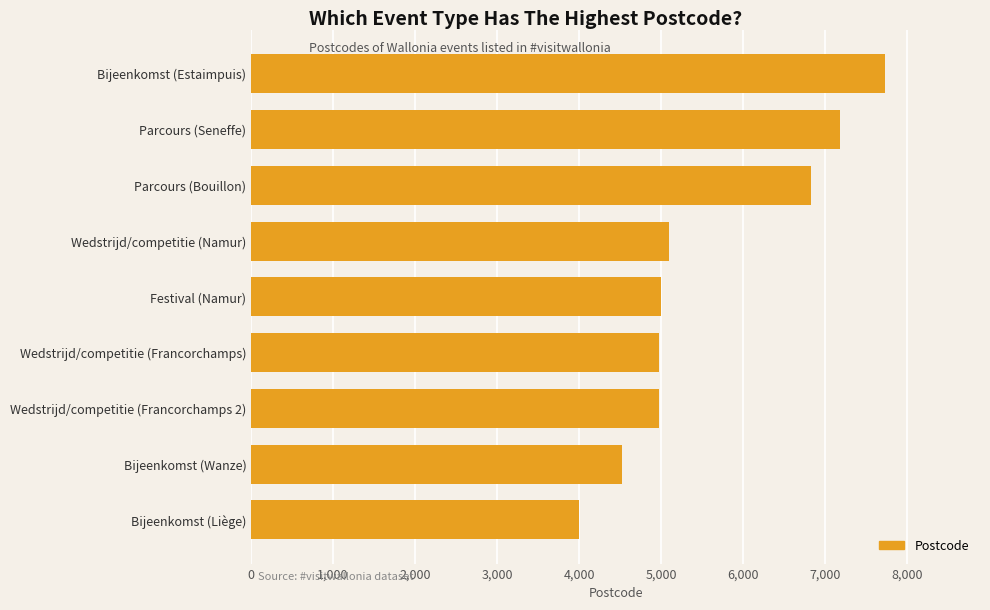

Is it true that the value at Festival (Namur) is 5000?

True